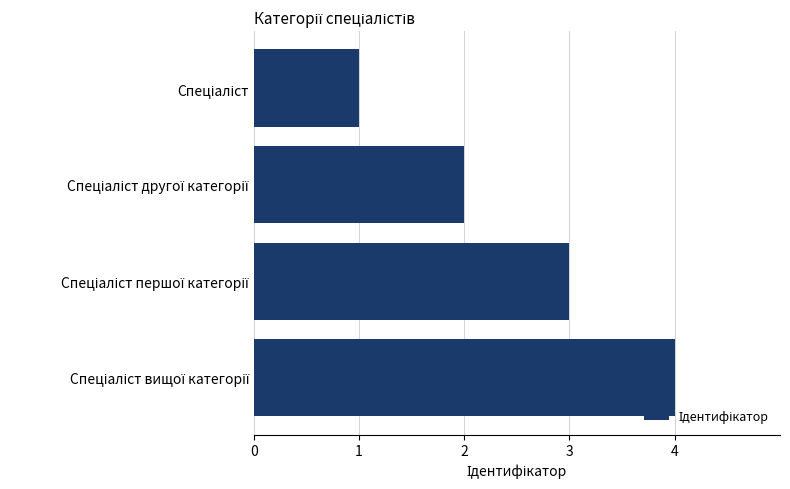

What is the sum of all values?

10